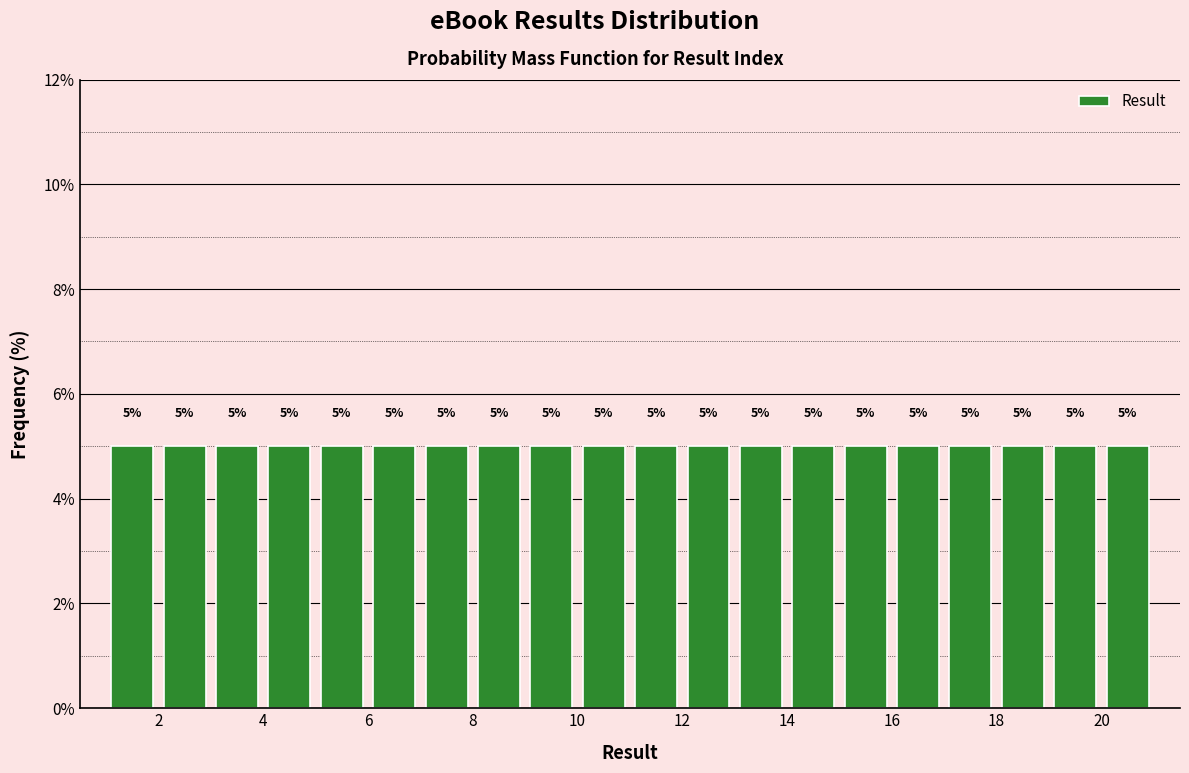

Reading left to right, list every bar in this chart as the range it spans on the x-axis followed by its height.

1 to 2: 5
2 to 3: 5
3 to 4: 5
4 to 5: 5
5 to 6: 5
6 to 7: 5
7 to 8: 5
8 to 9: 5
9 to 10: 5
10 to 11: 5
11 to 12: 5
12 to 13: 5
13 to 14: 5
14 to 15: 5
15 to 16: 5
16 to 17: 5
17 to 18: 5
18 to 19: 5
19 to 20: 5
20 to 21: 5